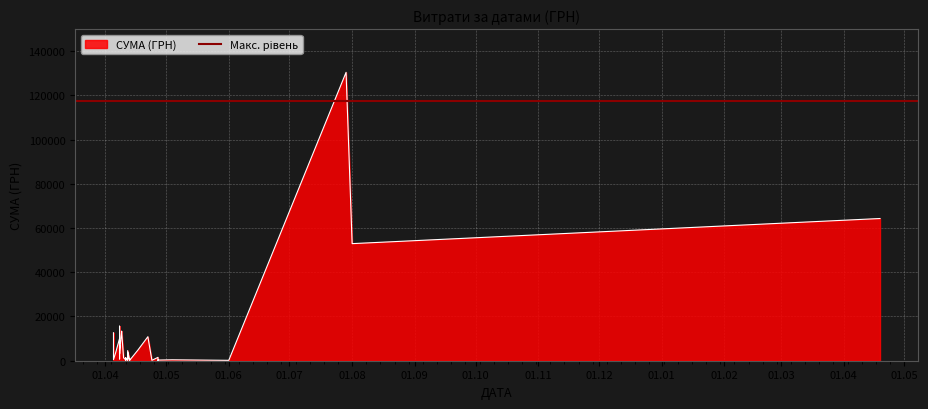

What is the minimum value shown in the chart?

22.5